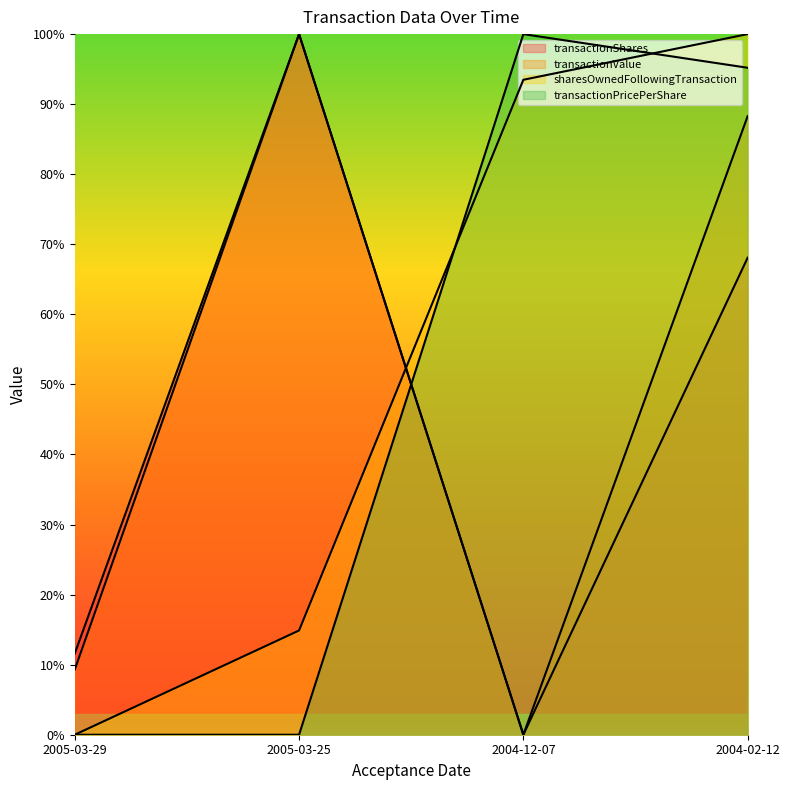

At which category is the sum across all series the highest?

2004-02-12